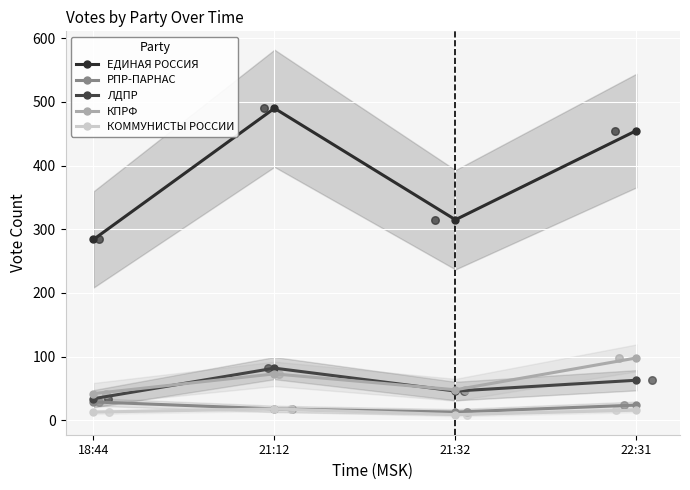

Which series reaches the minimum Y coordinate?

КОММУНИСТЫ РОССИИ